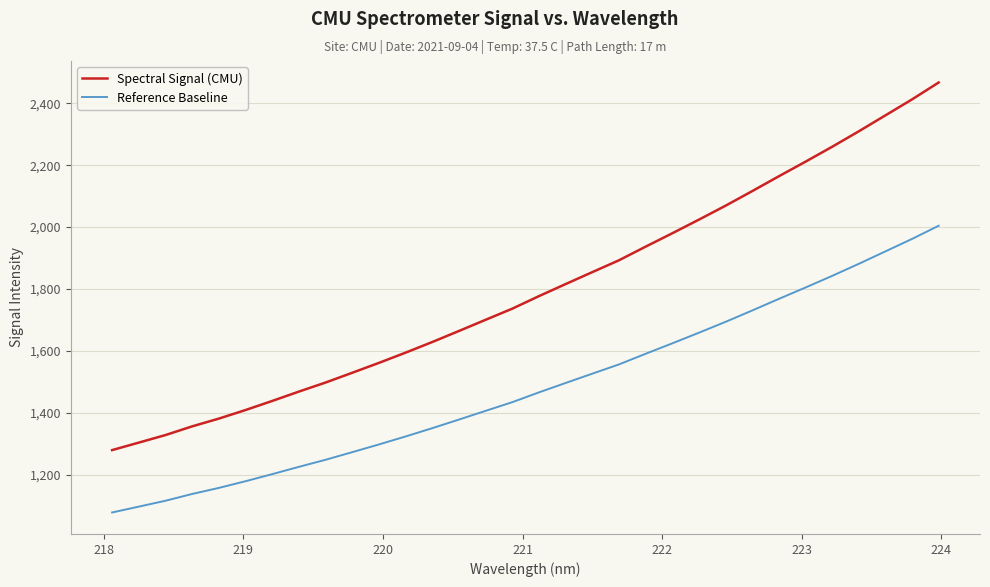

True or false: Reference Baseline and Spectral Signal (CMU) intersect in this chart.

False